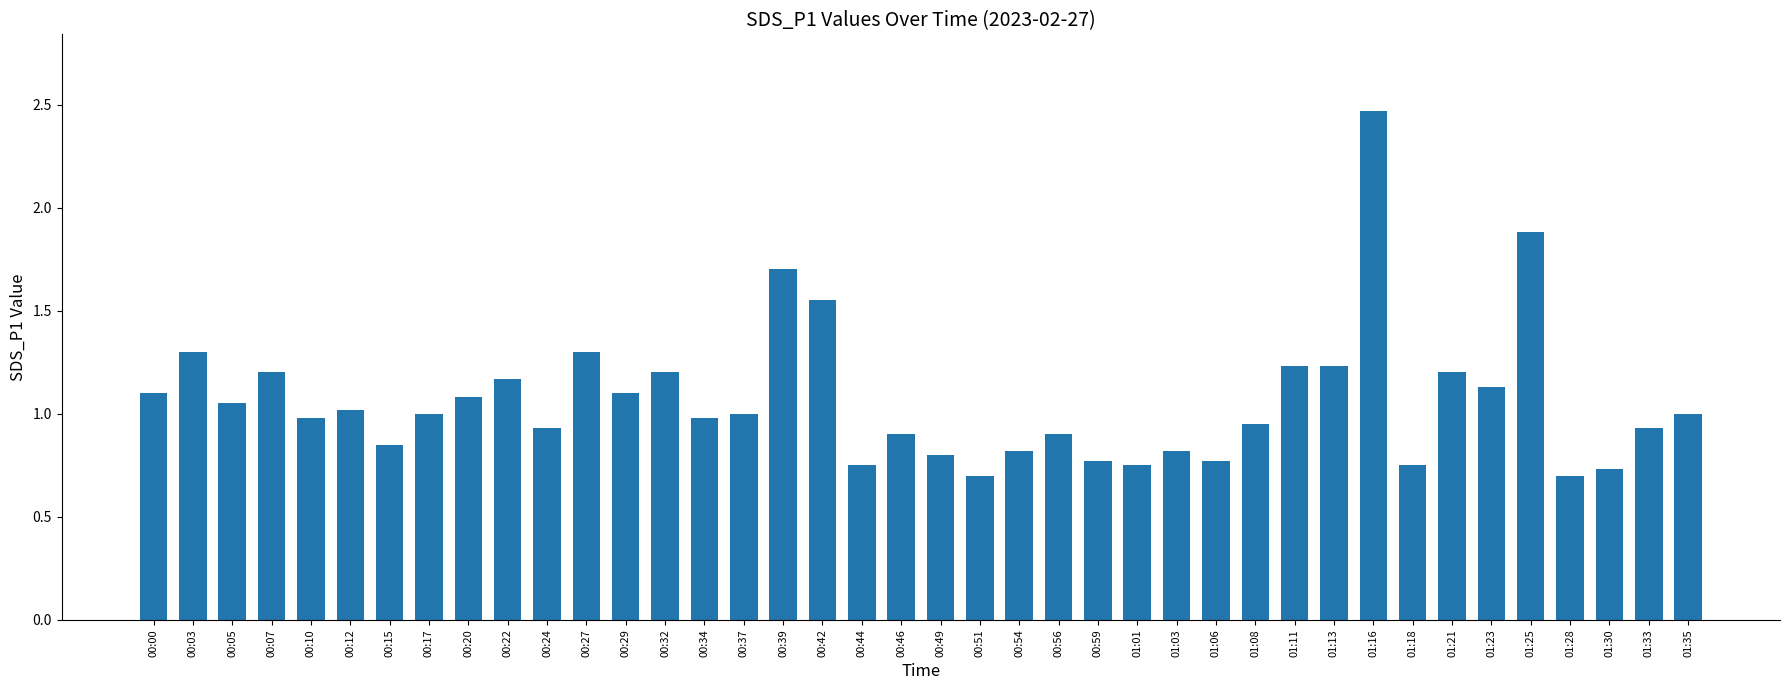

What is the label of the 18th bar from the left?

00:42